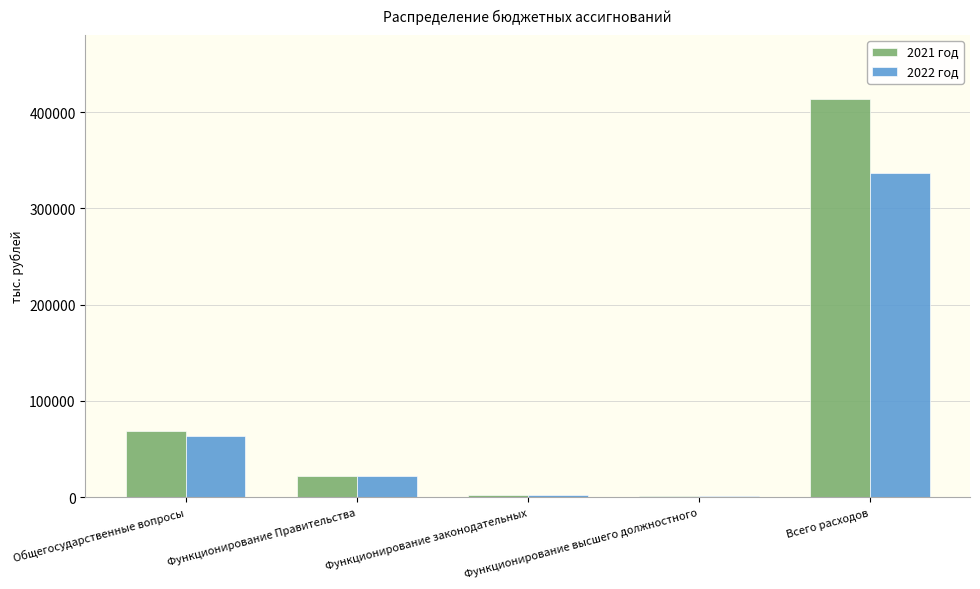

The value of 2021 год at Функционирование Правительства is 22089.5. True or false?

True